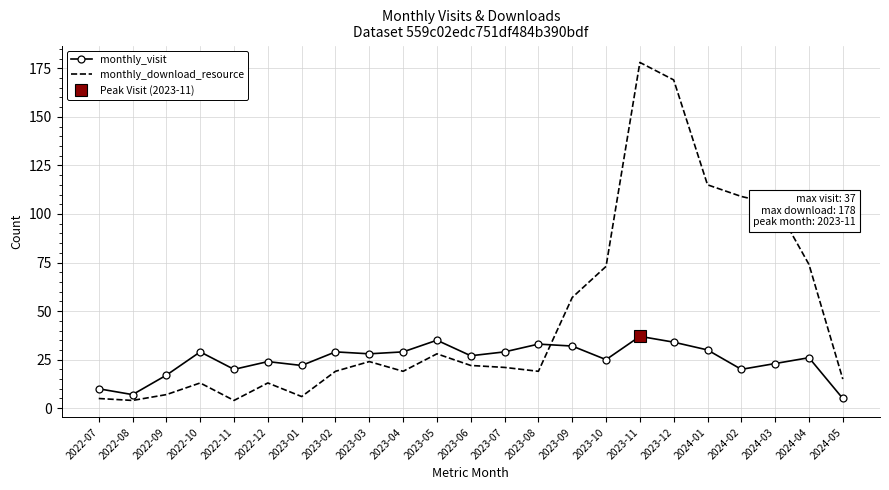

After their last crossing, which series has the higher values: monthly_download_resource or monthly_visit?

monthly_download_resource